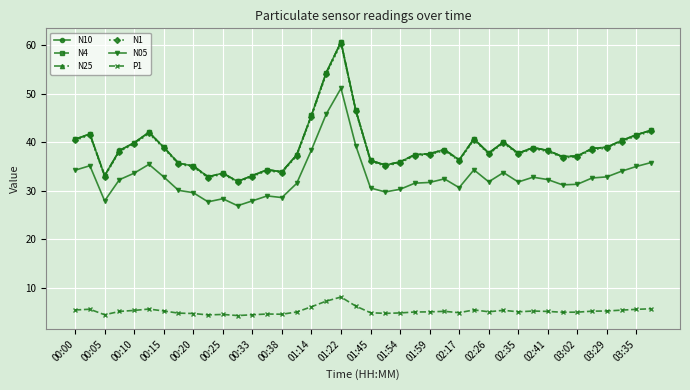

In N4, how many points are higher than both neighbors (excluding endpoints)?

9